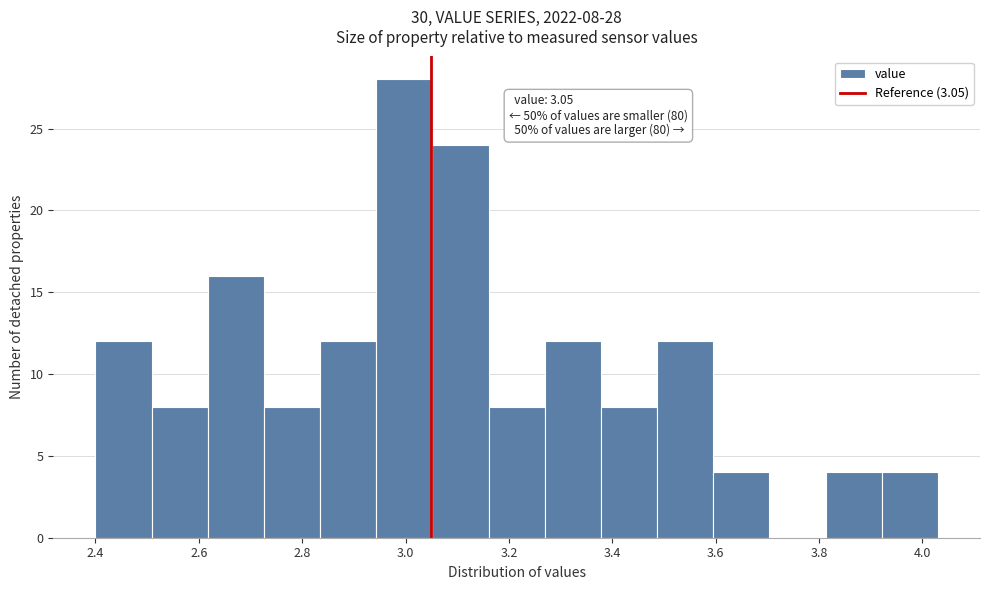

Over which range of the x-axis is the bar tallest?

2.94 to 3.06